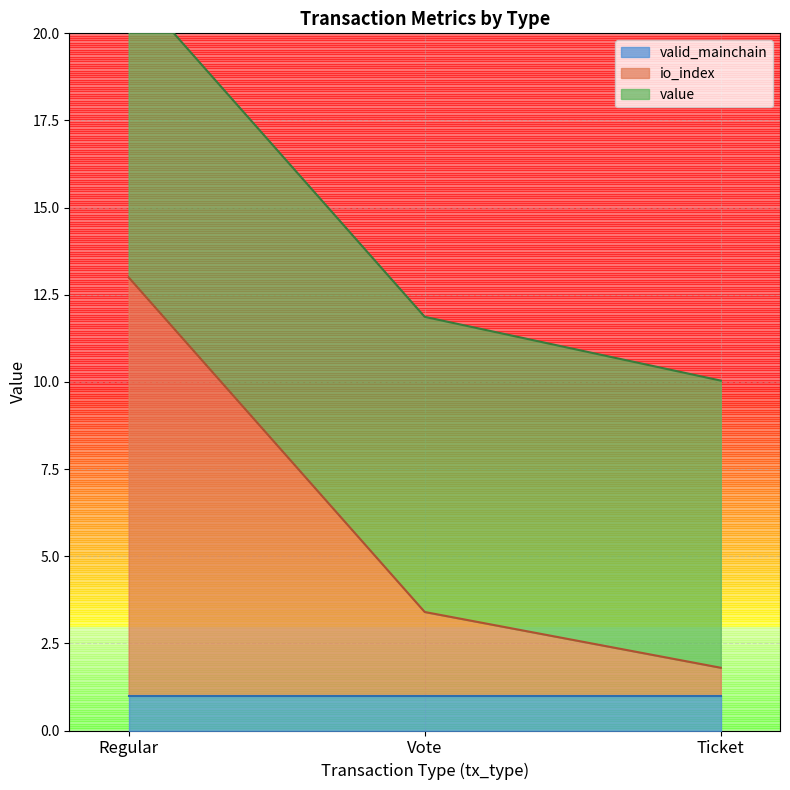

The value series shows 6.8 at Vote. True or false?

False